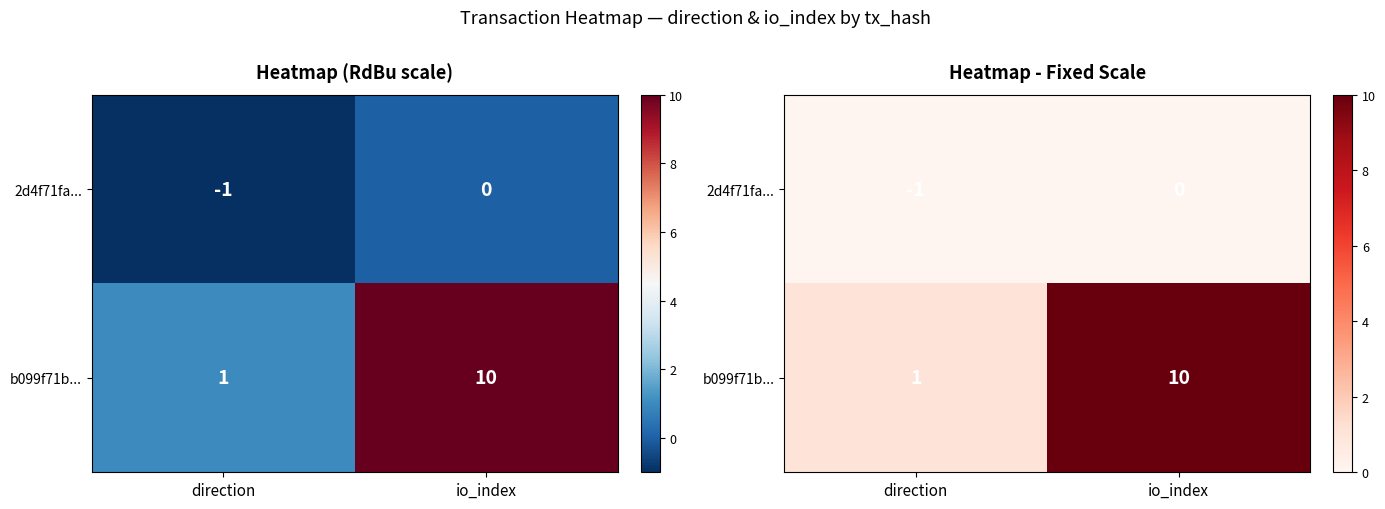

What is the minimum value for 2d4f71fa...?

-1